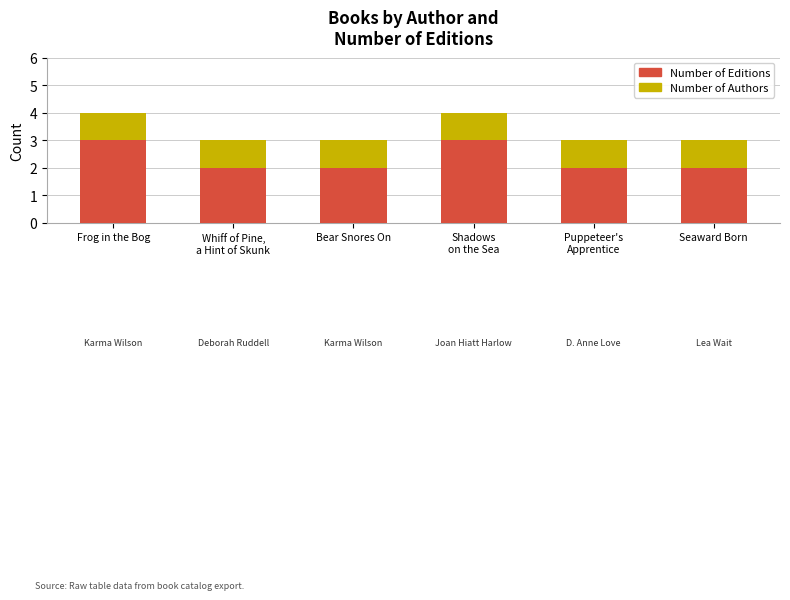

Reading left to right, transcribe the values for Number of Editions.

3	2	2	3	2	2